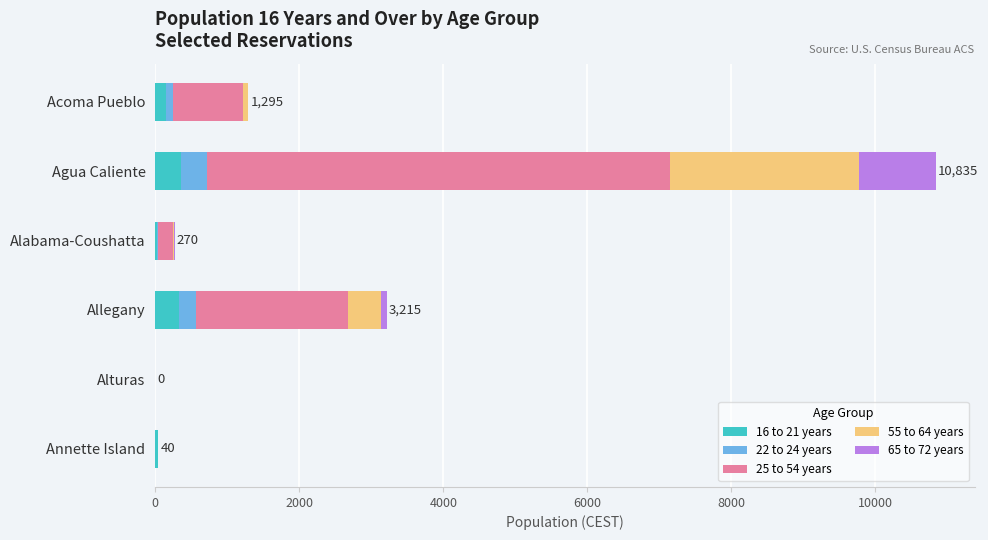

At which category is the sum across all series the highest?

Agua Caliente